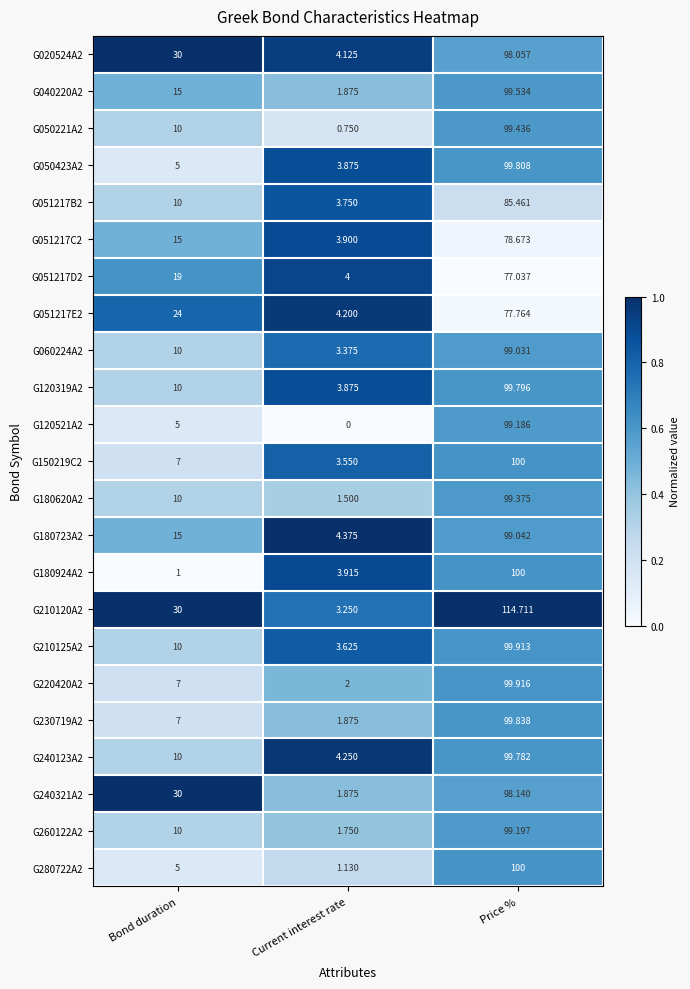

At which label is G051217E2 closest to 40?

Bond duration